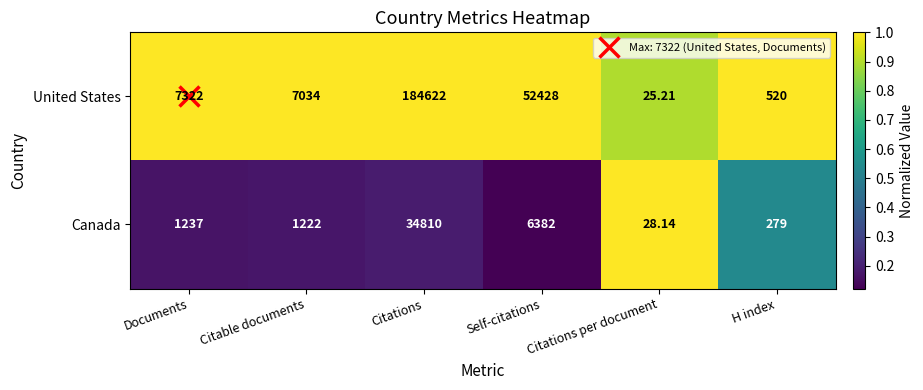

Which series has the widest spread of values?

United States